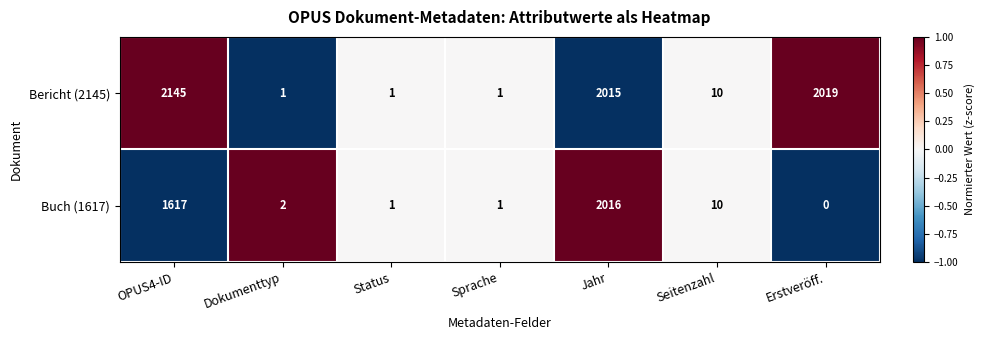

Which series has the largest total across all categories?

Bericht (2145)